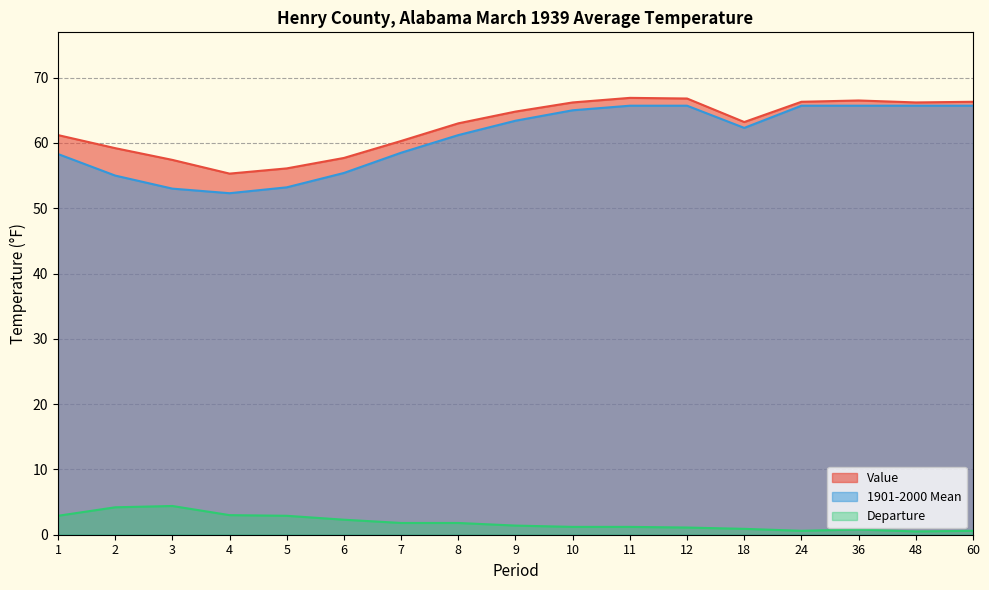

True or false: Departure and 1901-2000 Mean cross at least once.

False